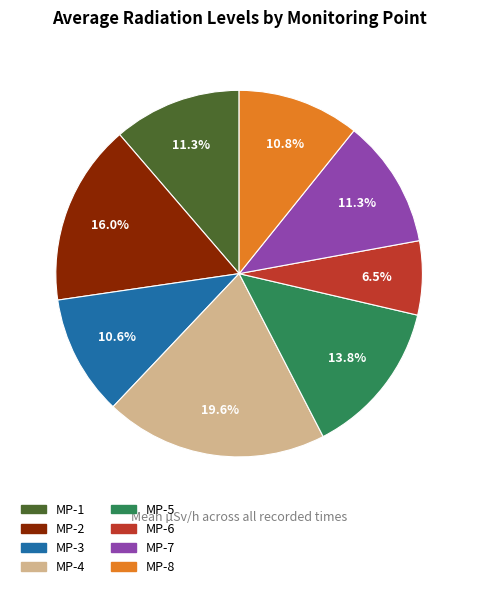

Which category has the smallest portion of the pie?

MP-6